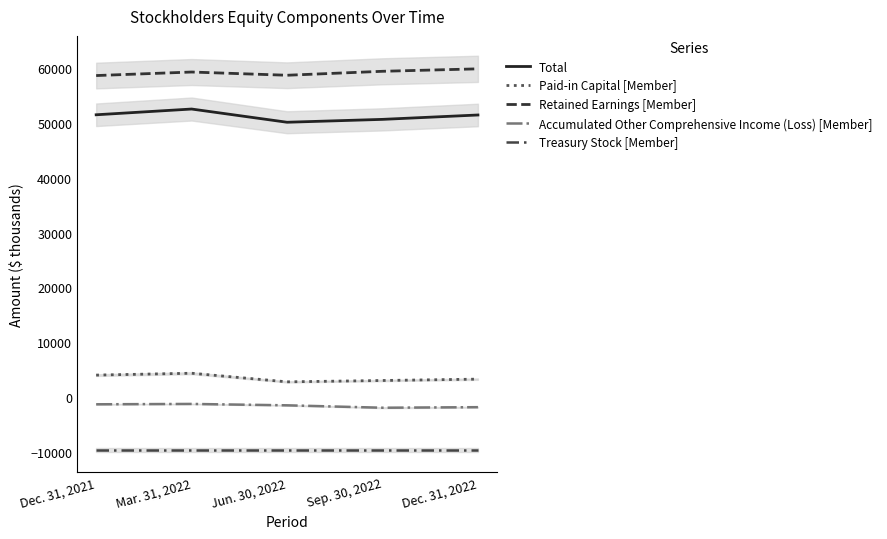

True or false: Total and Treasury Stock [Member] cross at least once.

False